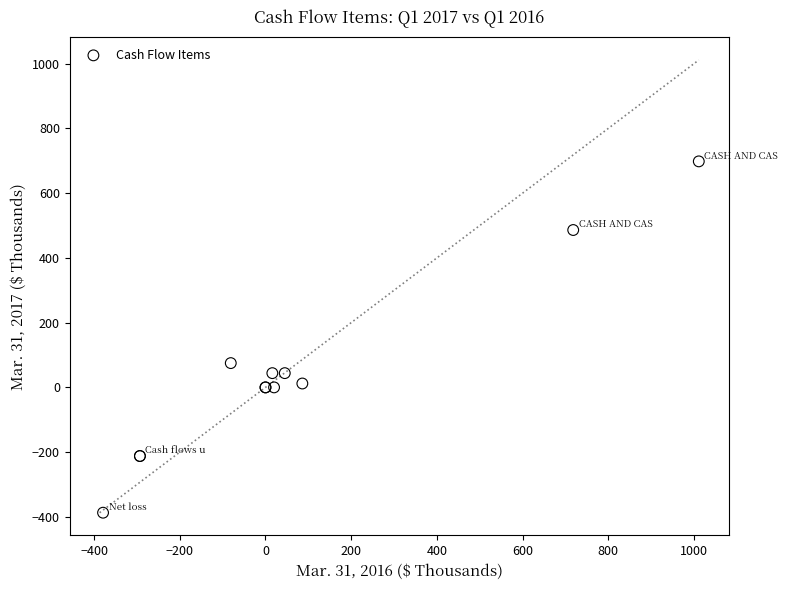

What Y value in the scatter plot is closest to 155?

75